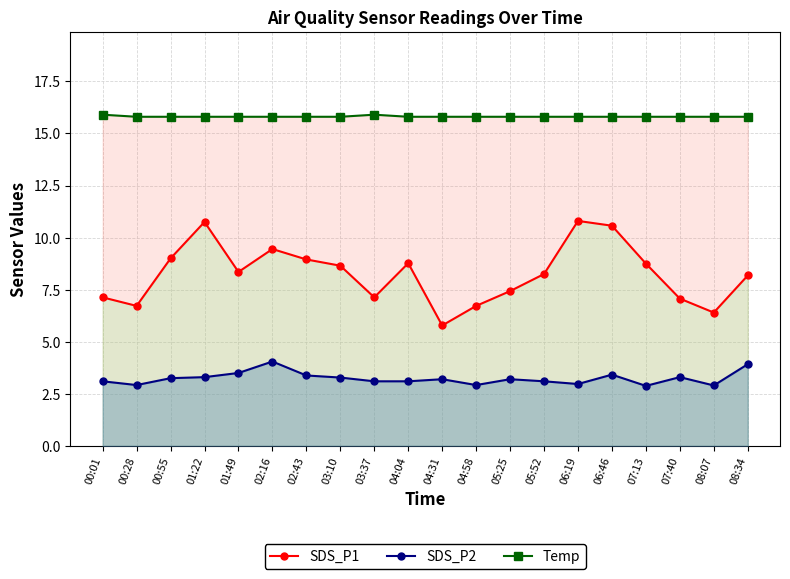

True or false: SDS_P1 has more than 0 points higher than both neighbors.

True